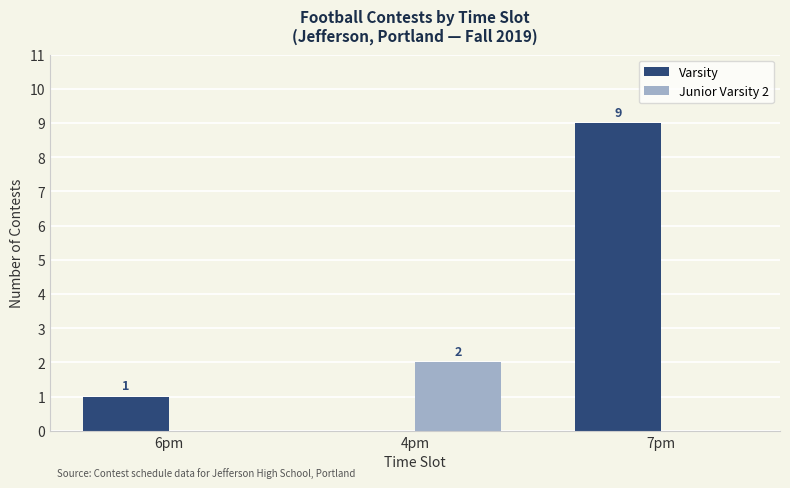

How many groups of bars are there?

3